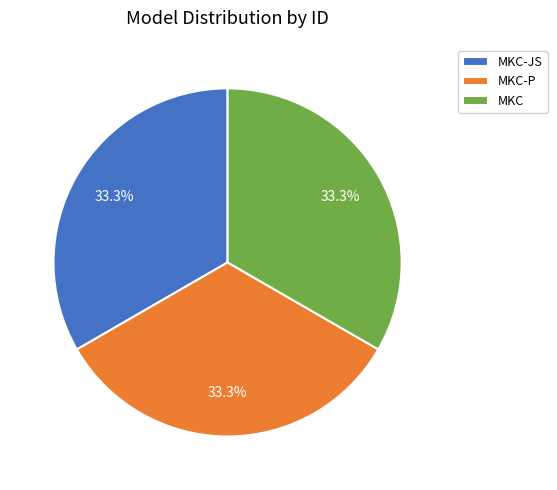

How many segments does this pie chart have?

3